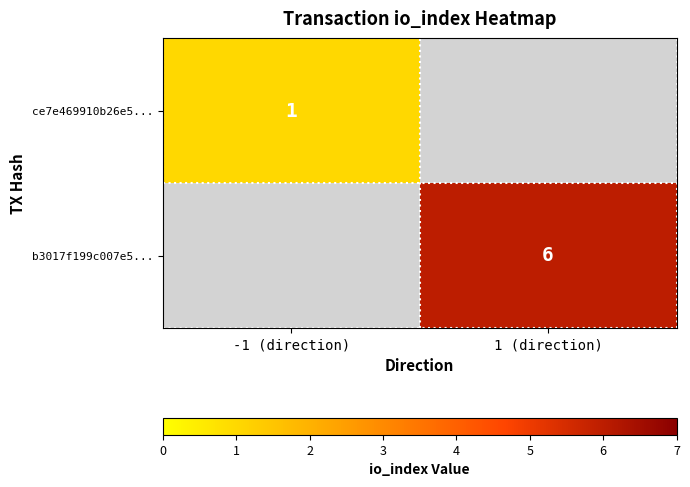

What is the maximum value shown in the chart?

6.0